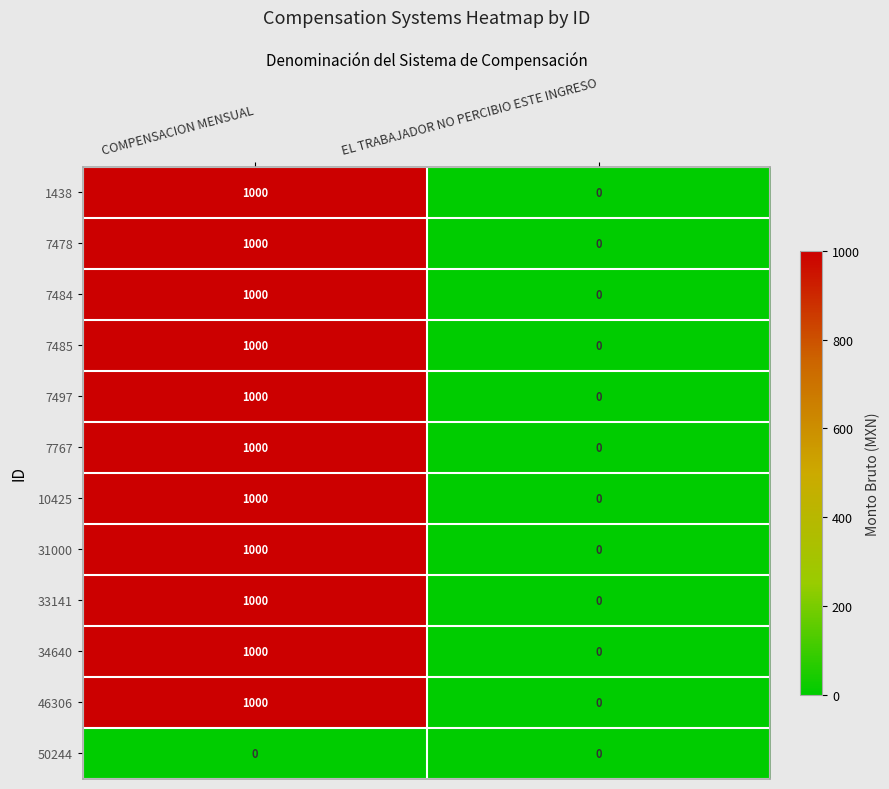

What is the total value across all series at COMPENSACION MENSUAL?

11000